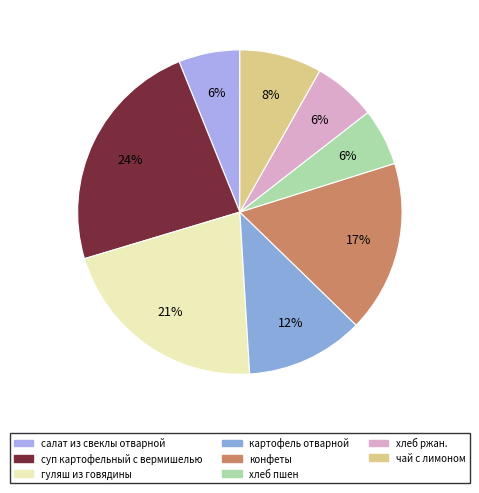

The гуляш из говядины slice represents 32% of the pie. True or false?

False